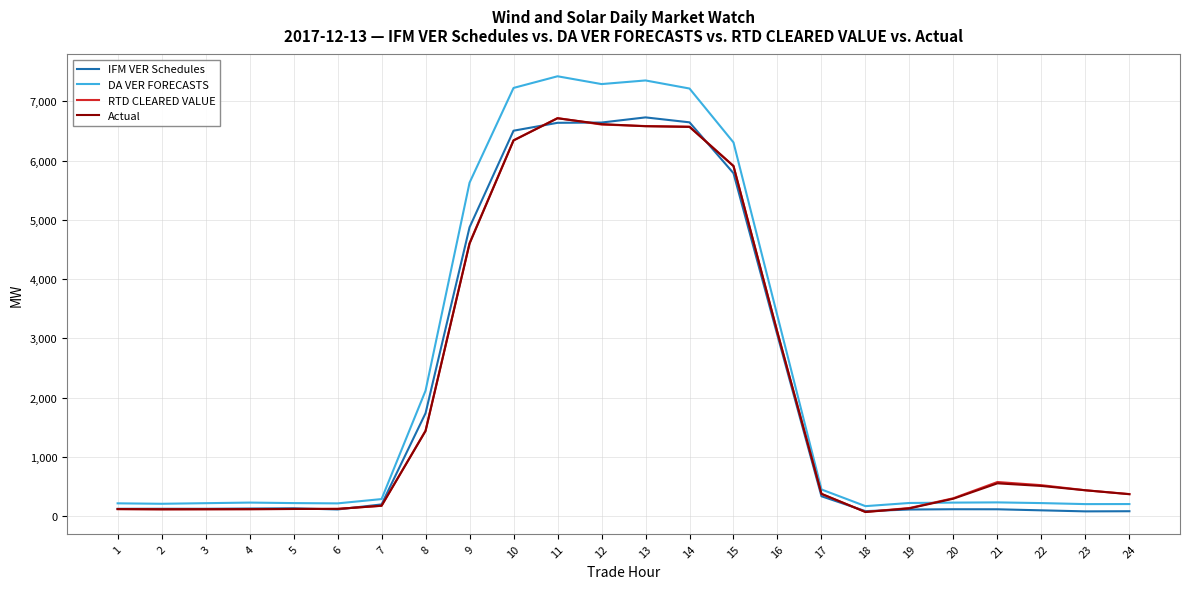

What is the minimum value for DA VER FORECASTS?

171.0